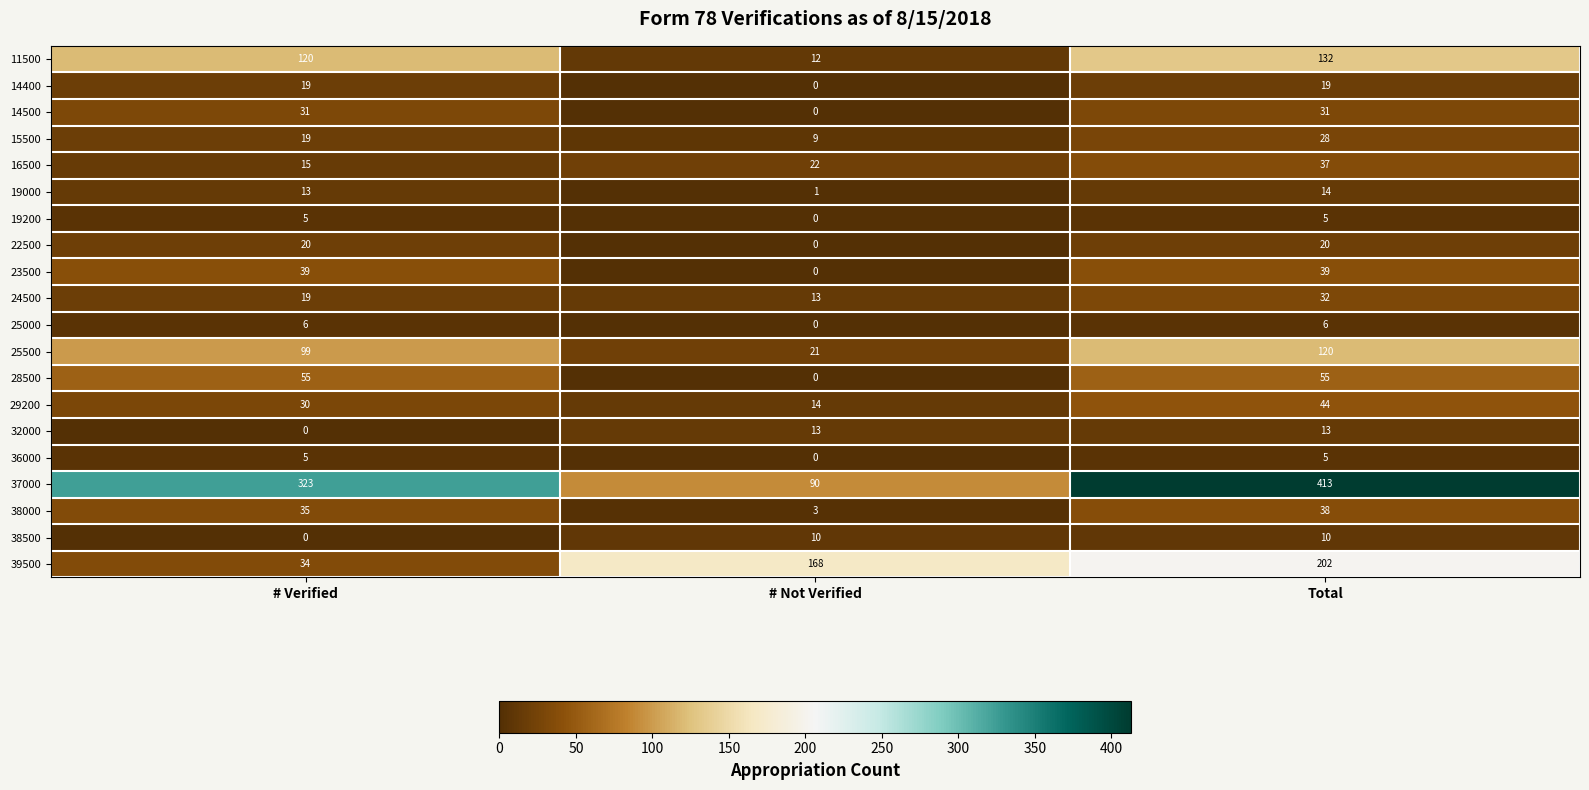

Which series has the widest spread of values?

37000